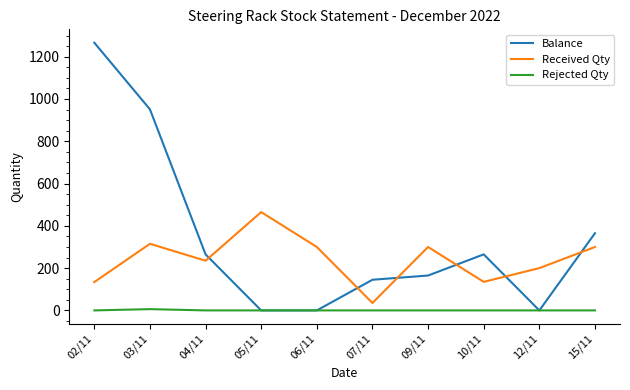

Between which two adjacent categories do Balance and Received Qty first intersect?

04/11 and 05/11